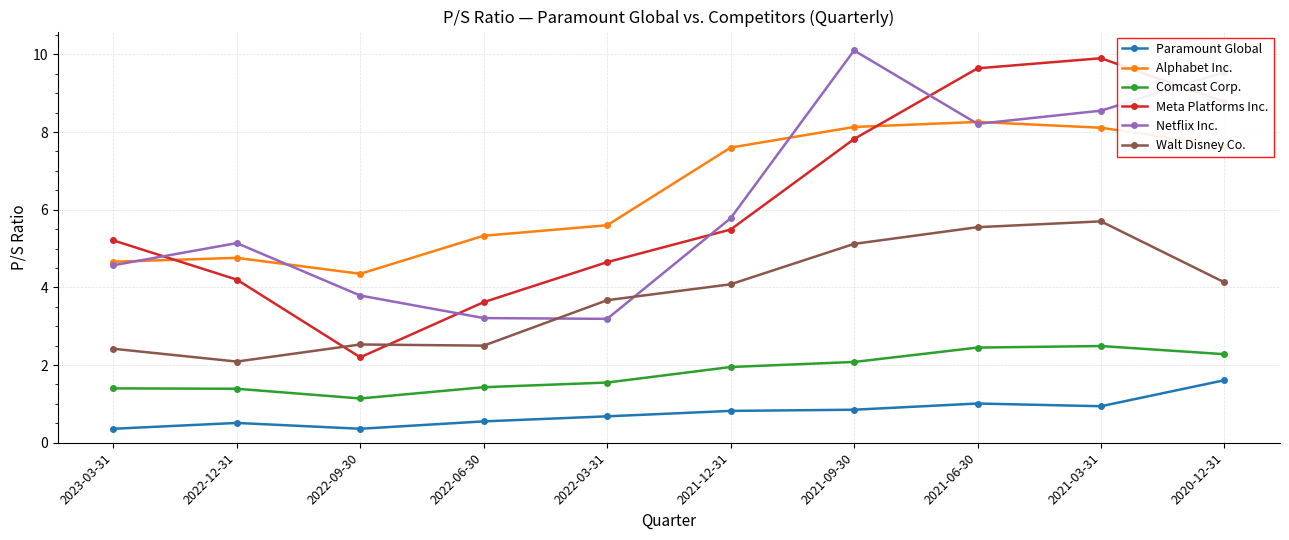

How many data points does each series have?

10